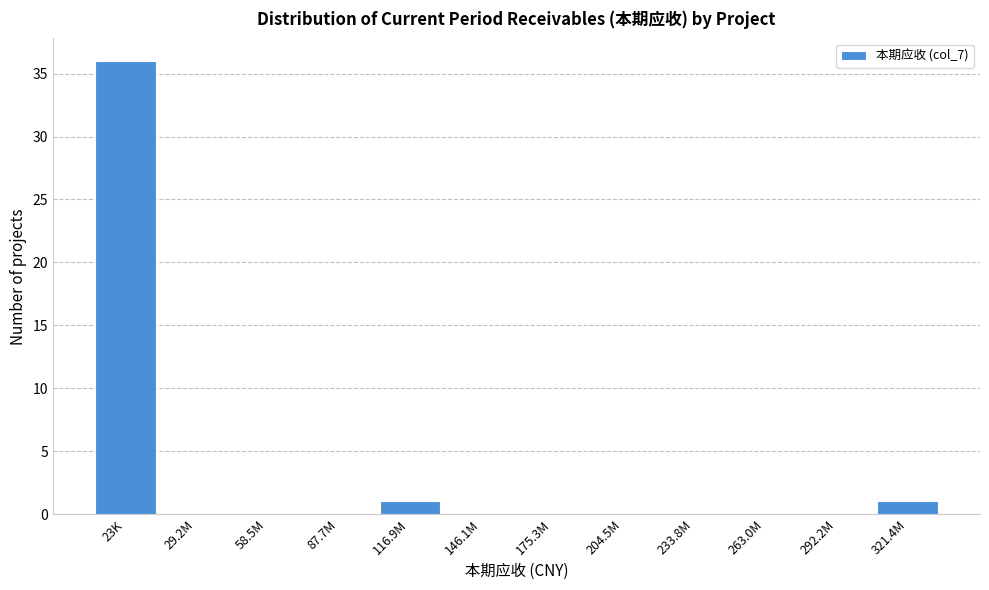

Reading left to right, transcribe all the data shown in this chart.

23K=36	29.2M=0	58.5M=0	87.7M=0	116.9M=1	146.1M=0	175.3M=0	204.5M=0	233.8M=0	263.0M=0	292.2M=0	321.4M=1